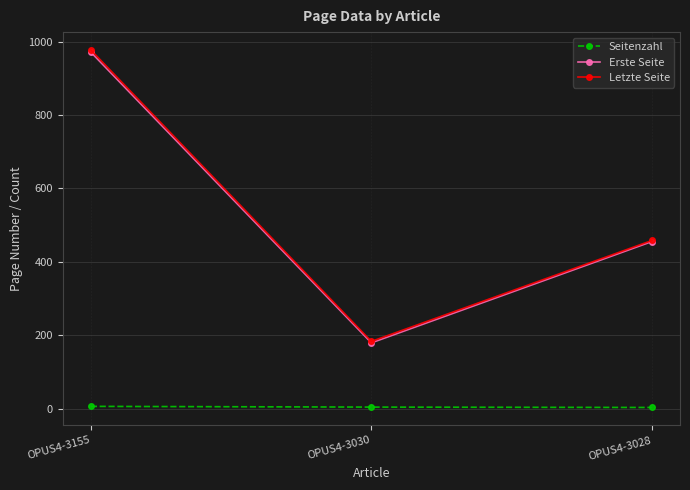

Which series changed the most between OPUS4-3155 and OPUS4-3030?

Letzte Seite